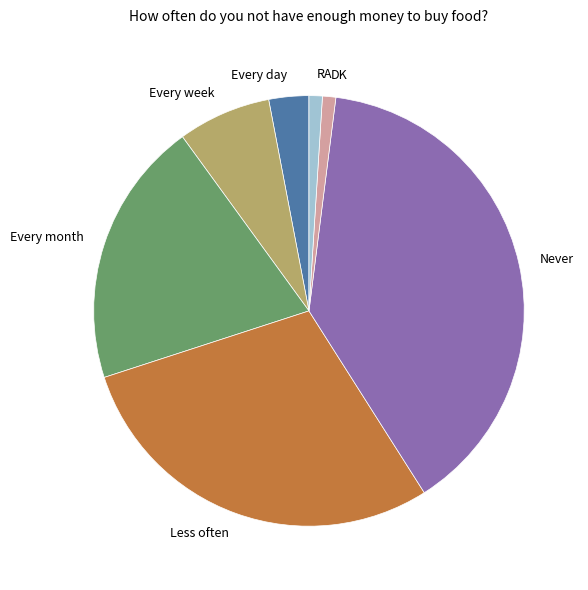

The Less often slice represents 35% of the pie. True or false?

False